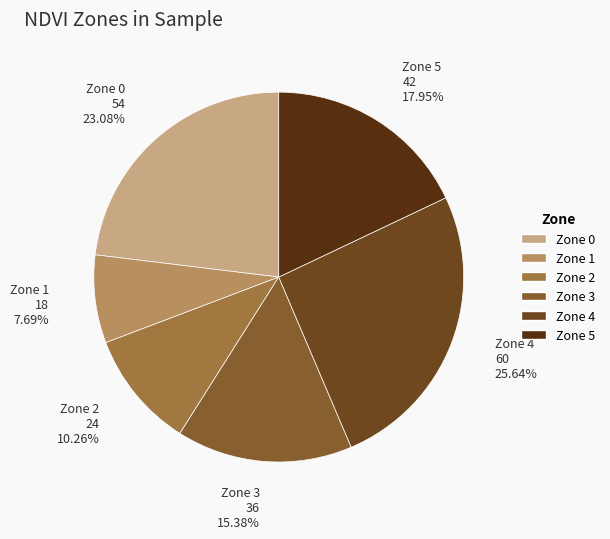

To the nearest percent, what is the difference between the largest and smallest slice percentages?

18%